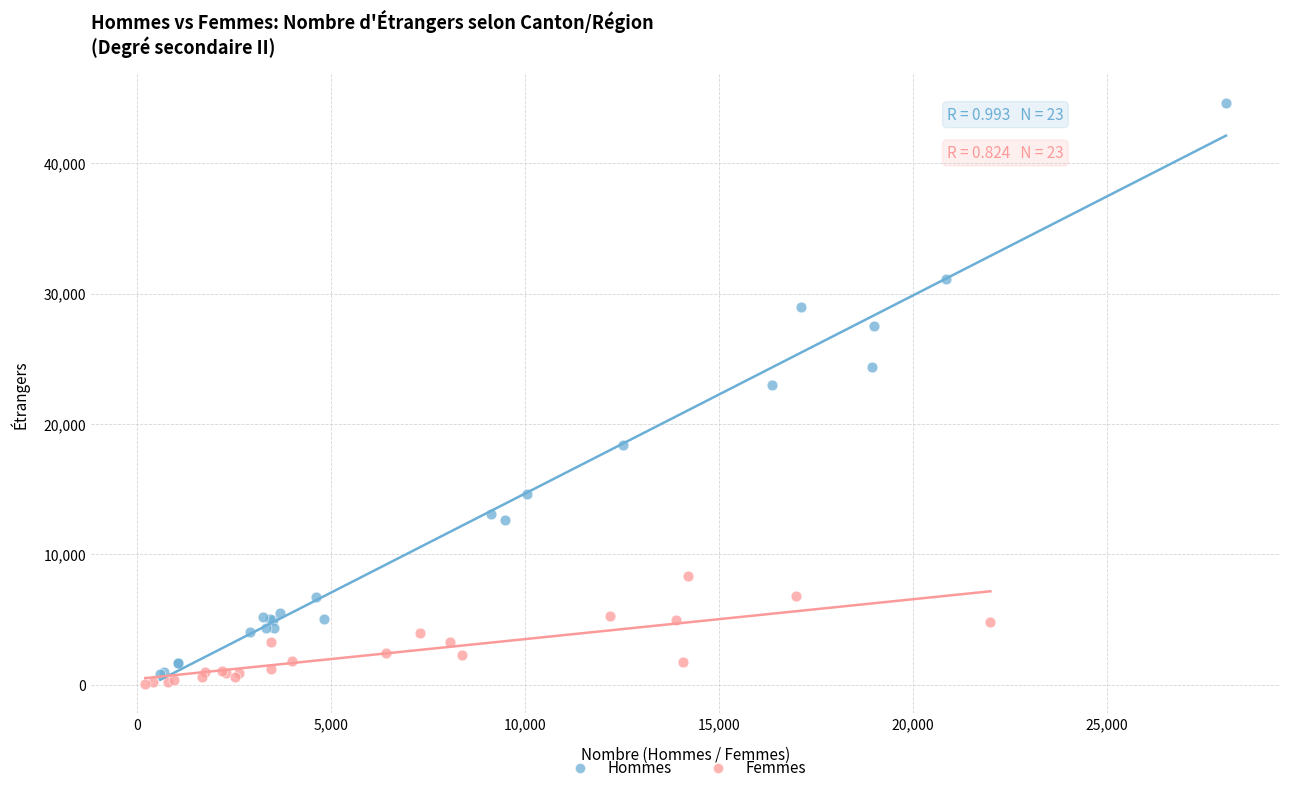

Which series has the widest spread of Y values?

Hommes